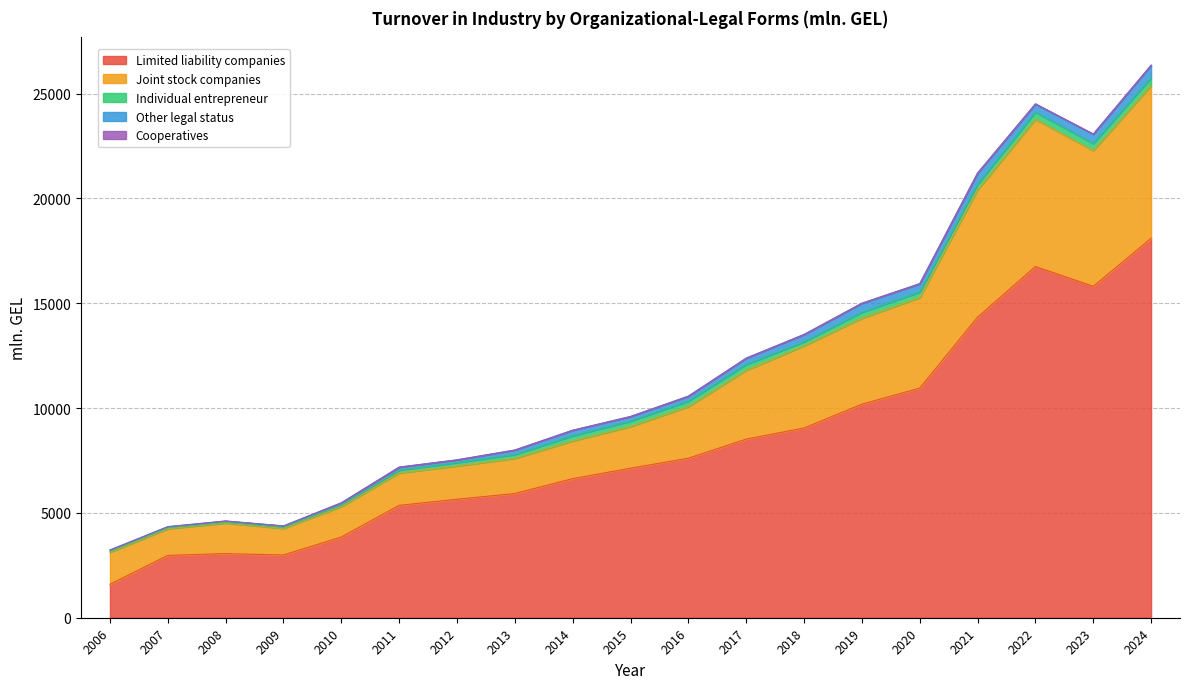

How many interior local valleys does the Individual entrepreneur series have?

4